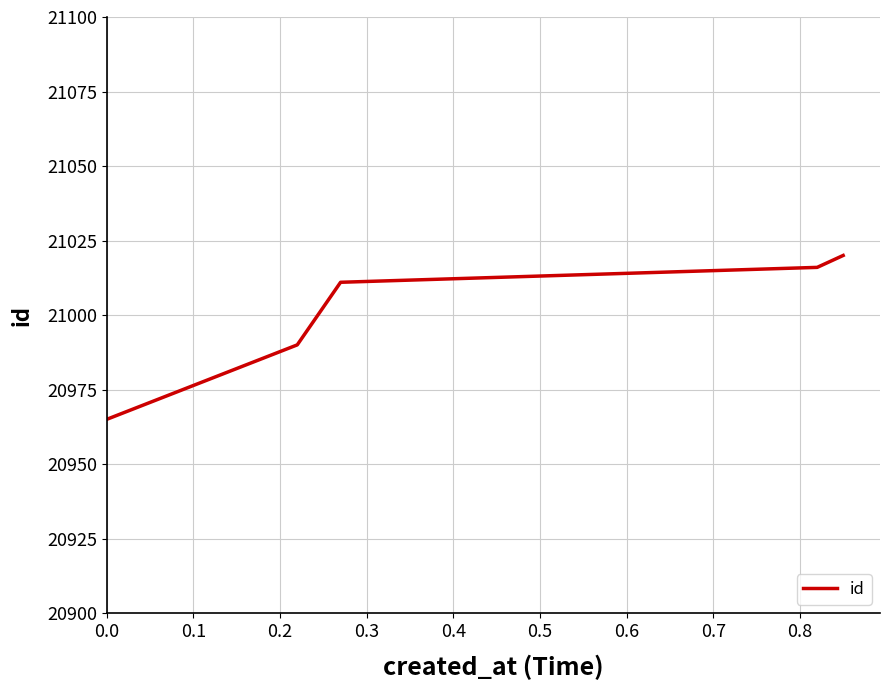

True or false: there are more than 1 points higher than both neighbors.

False